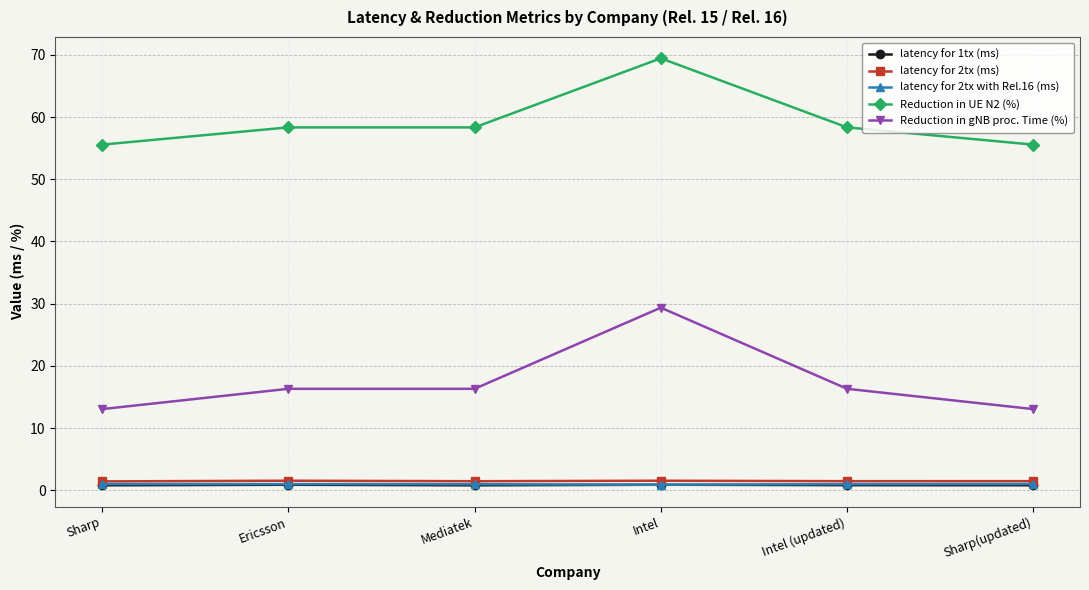

What is the difference between the highest and lowest values at Mediatek?

57.5